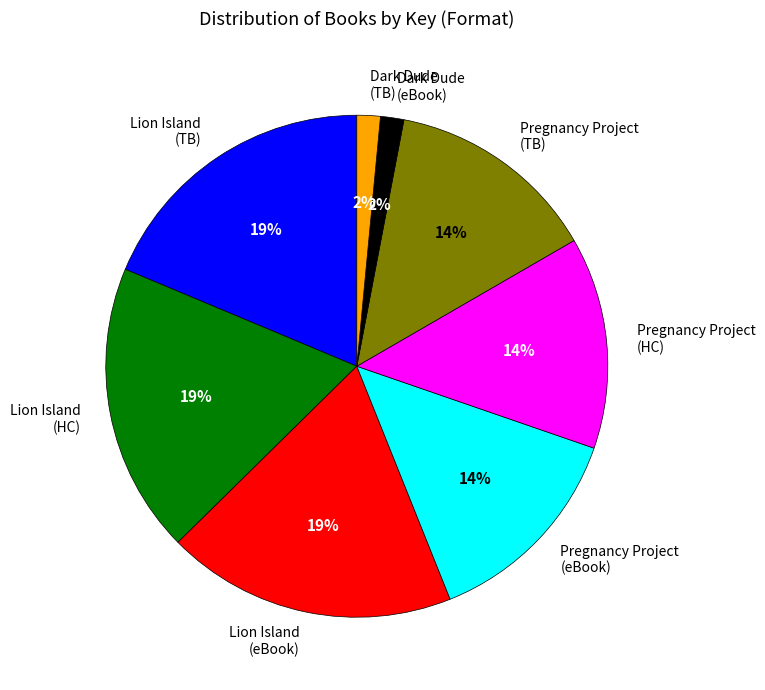

How many slices are in this pie chart?

8